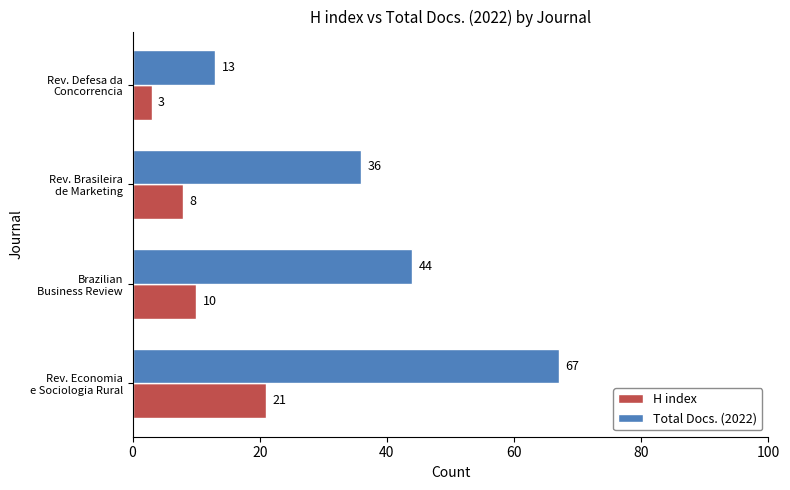

Rank the series by their average value, from lowest to highest.

H index, Total Docs. (2022)